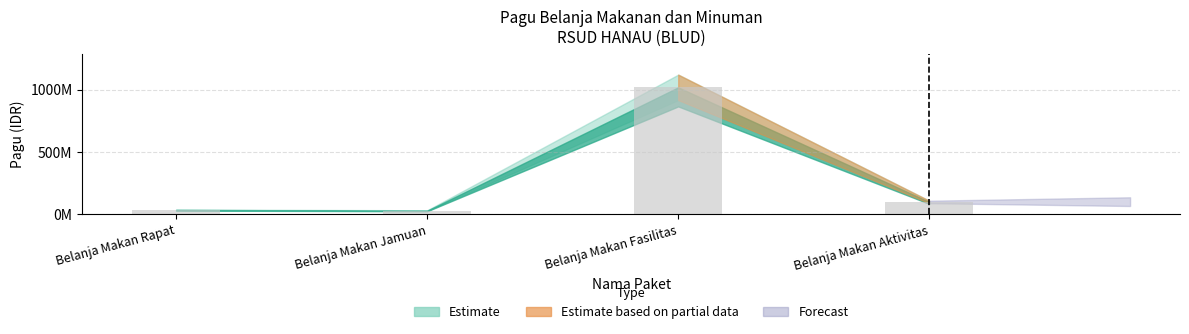

List the labels in order of value, smallest first.

Belanja Makan Jamuan, Belanja Makan Rapat, Belanja Makan Aktivitas, Belanja Makan Fasilitas